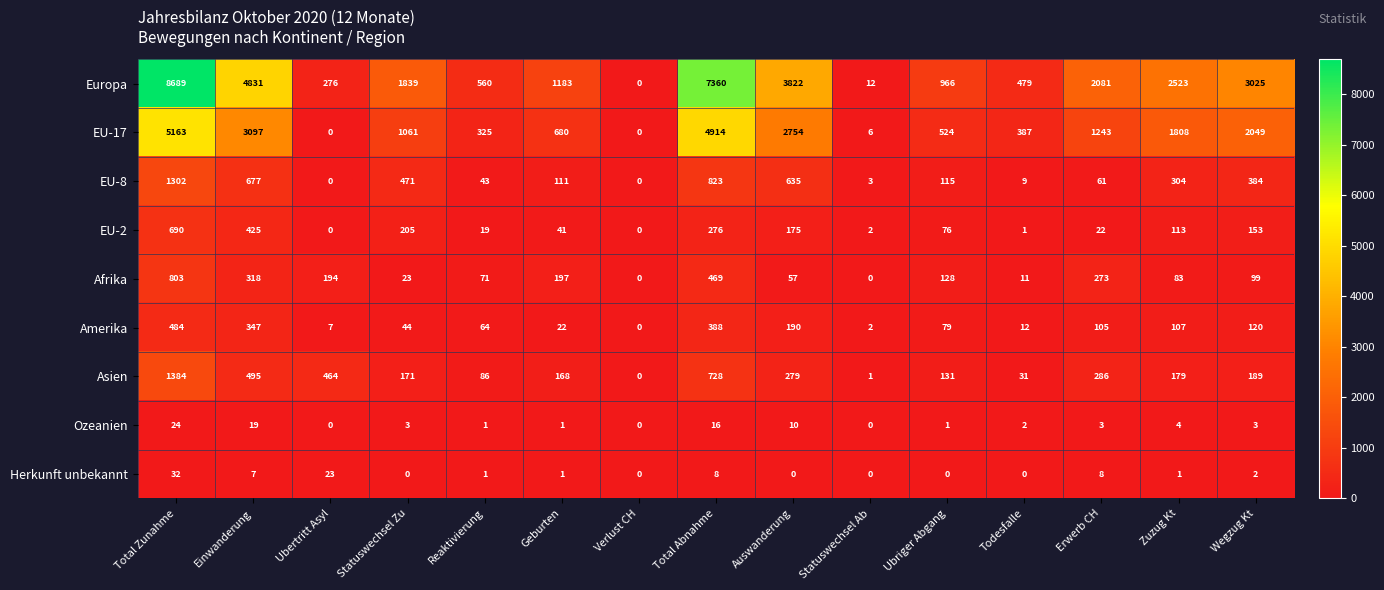

What is the difference between the Asien values at Statuswechsel Zu and Ubertritt Asyl?

293